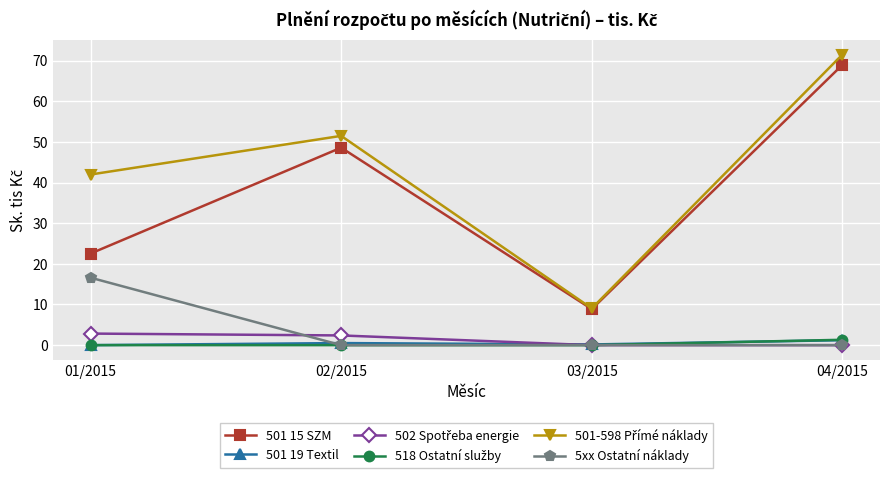

What is the label of the 3rd point from the left?

03/2015